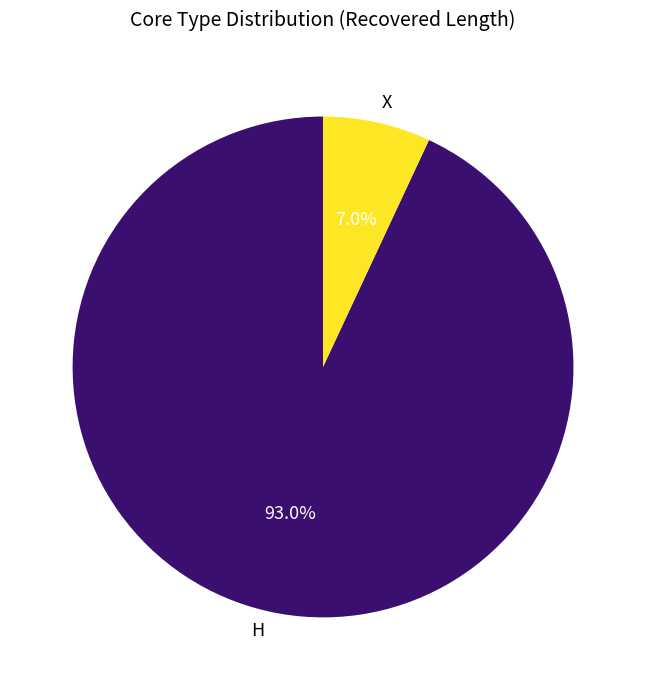

How many slices are in this pie chart?

2